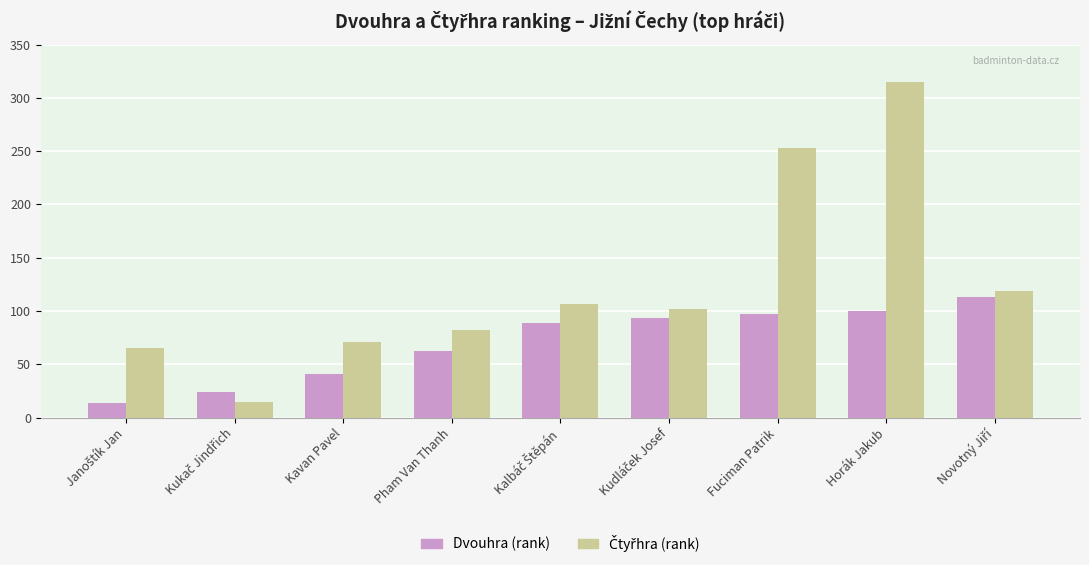

What is the maximum value shown in the chart?

315